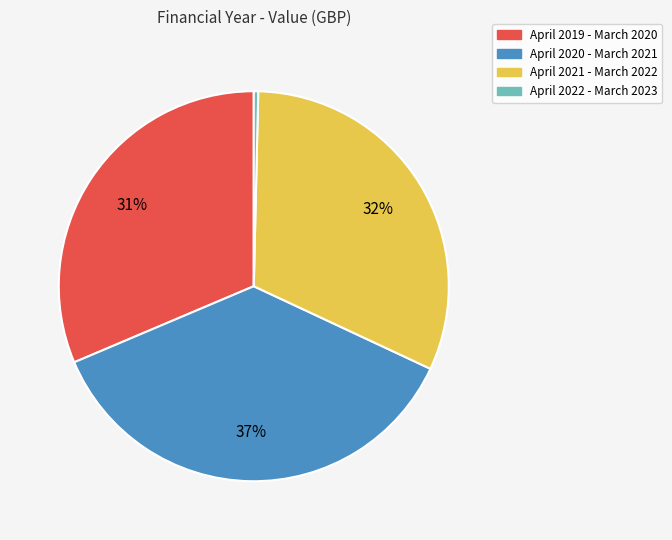

What is the largest slice in the pie chart?

April 2020 - March 2021